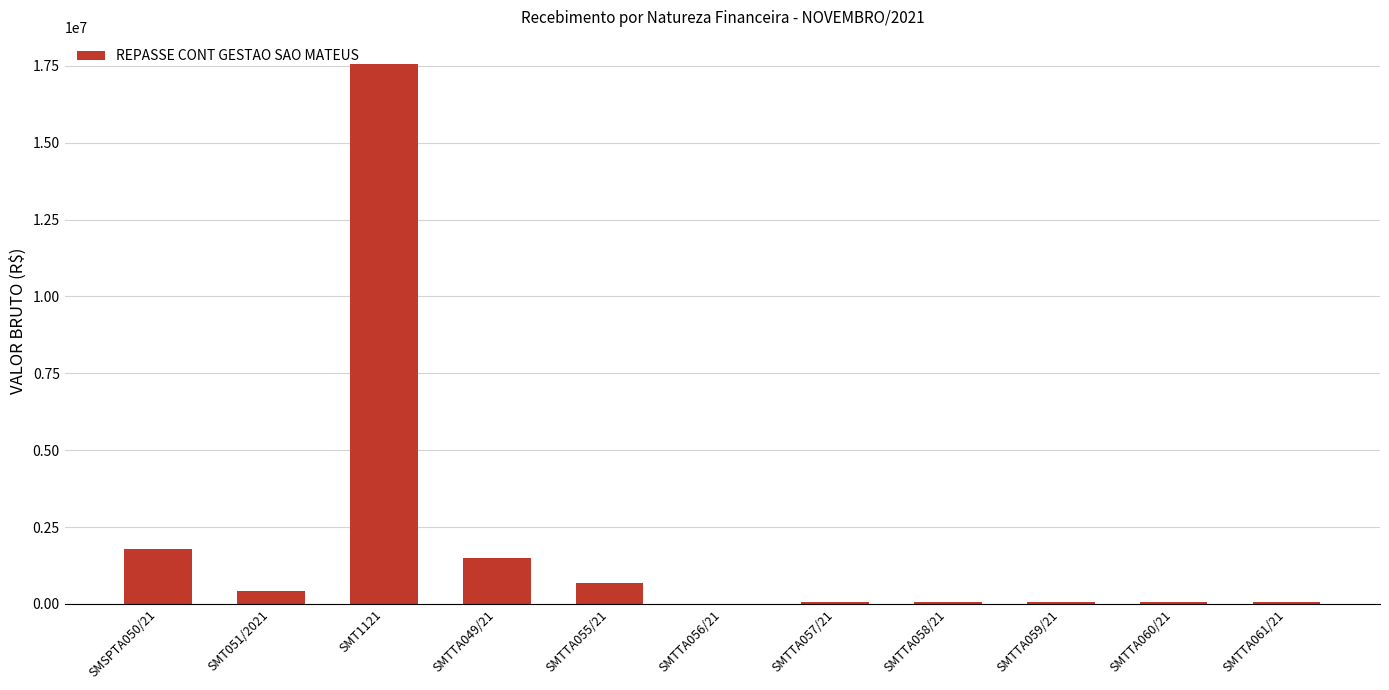

Between SMTTA061/21 and SMTTA049/21, which is larger?

SMTTA049/21